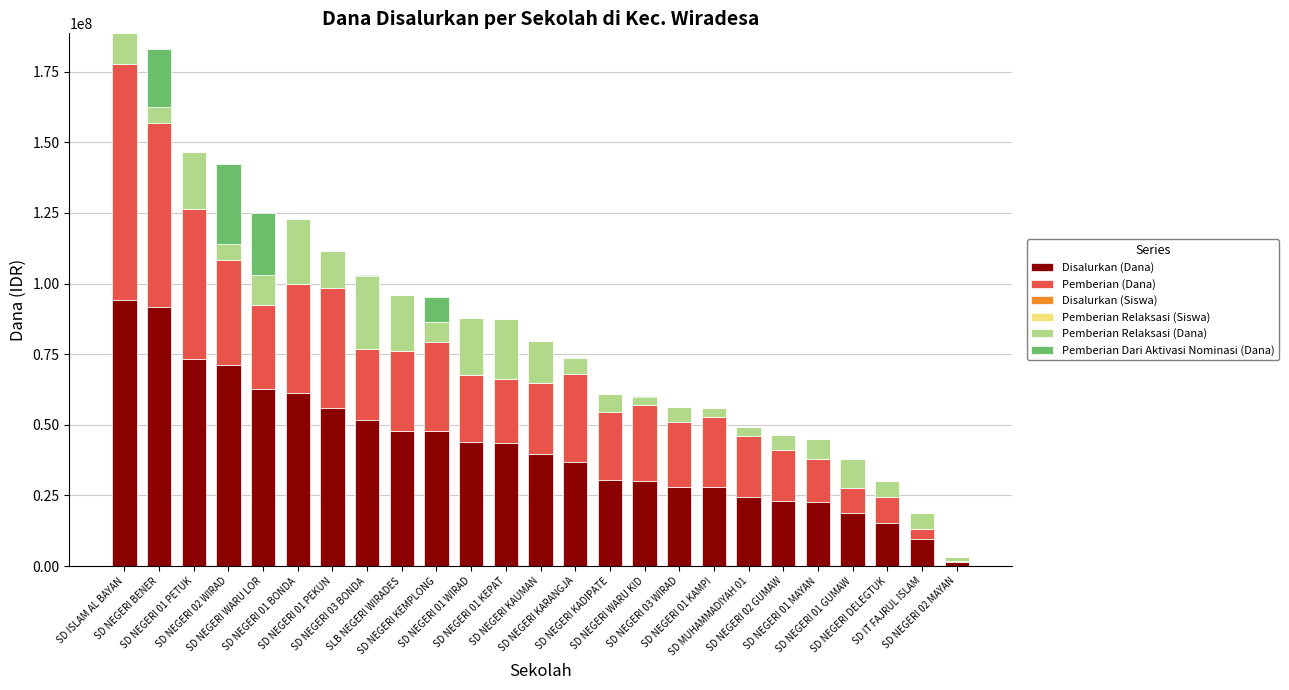

What is the highest value of the Disalurkan (Dana) series?

94275000